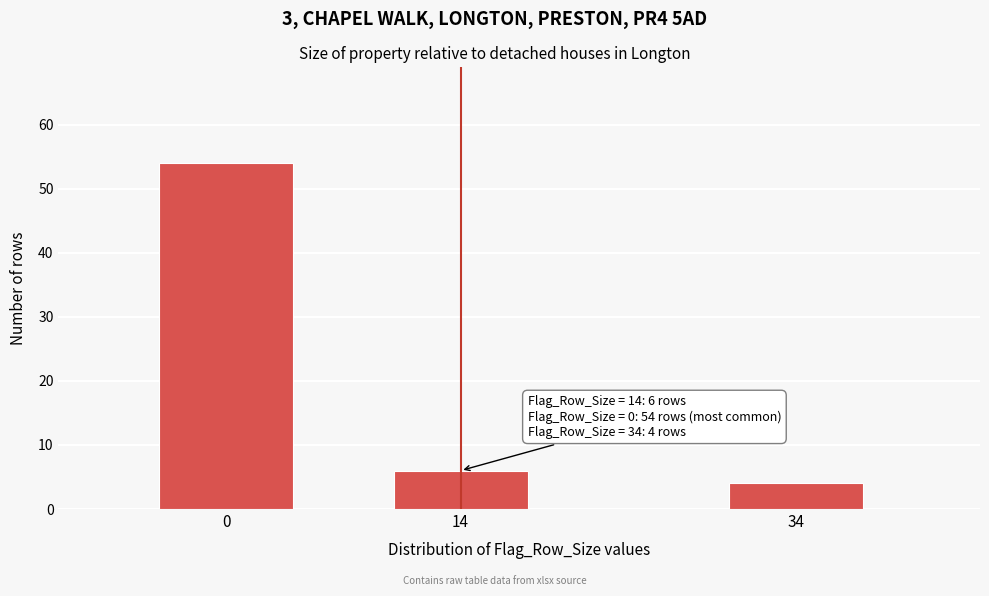

Reading left to right, what are all the values shown in this chart?

54	6	4